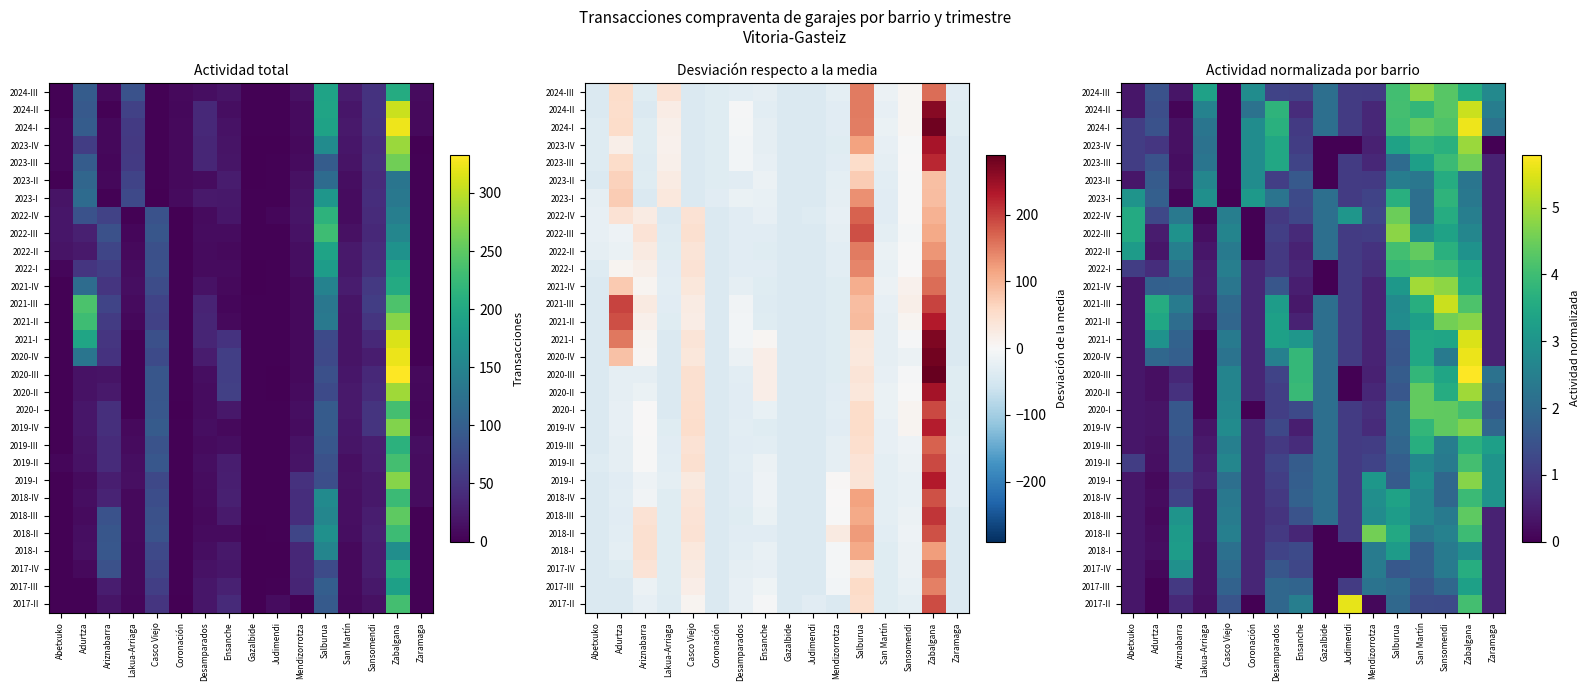

List the labels in order of 2024-I value, smallest first.

Casco Viejo, Ariznabarra, Mendizorrotza, Ensanche, Judimendi, Abetxuko, Adurtza, Gazalbide, Zaramaga, Lakua-Arriaga, Coronación, Desamparados, Salburua, Sansomendi, San Martín, Zabalgana